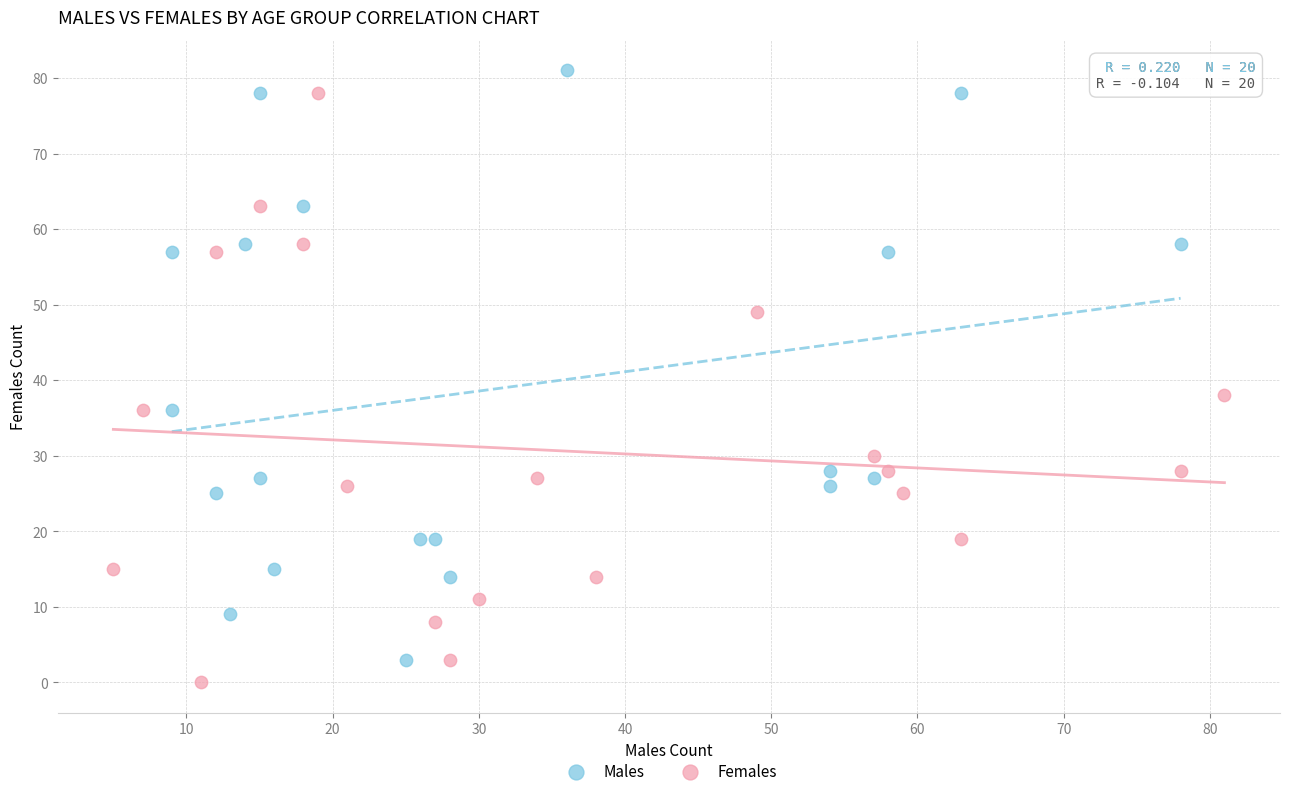

Which series contains the highest Y value?

Males